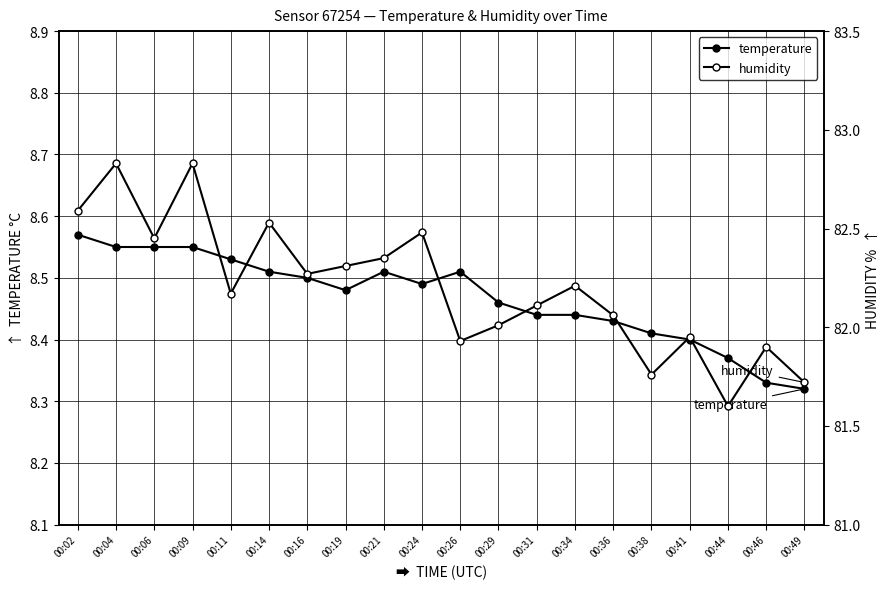

True or false: temperature has more than 2 points higher than both neighbors.

False